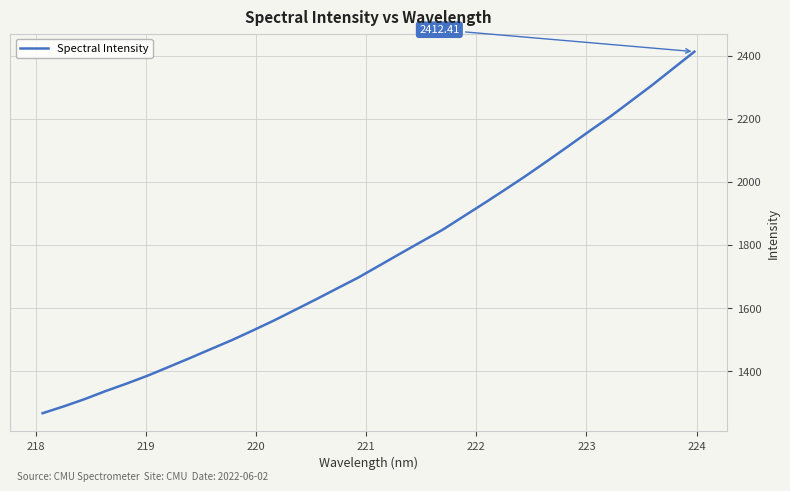

How many lines are shown in the chart?

1